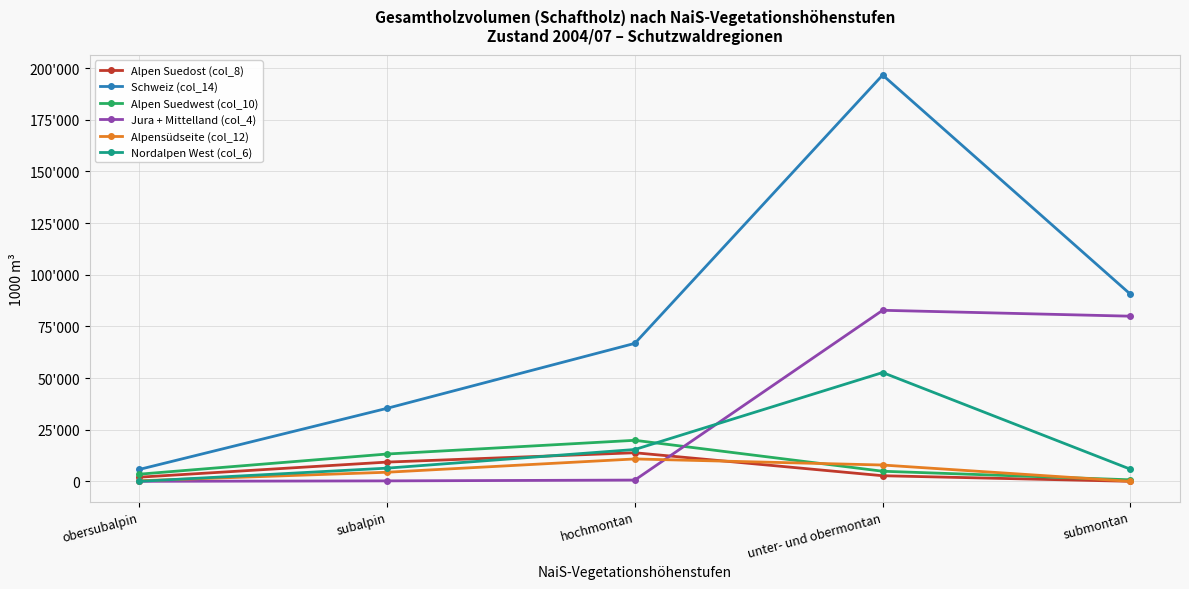

At subalpin, list the series in order from largest to smallest.

Schweiz (col_14), Alpen Suedwest (col_10), Alpen Suedost (col_8), Nordalpen West (col_6), Alpensüdseite (col_12), Jura + Mittelland (col_4)